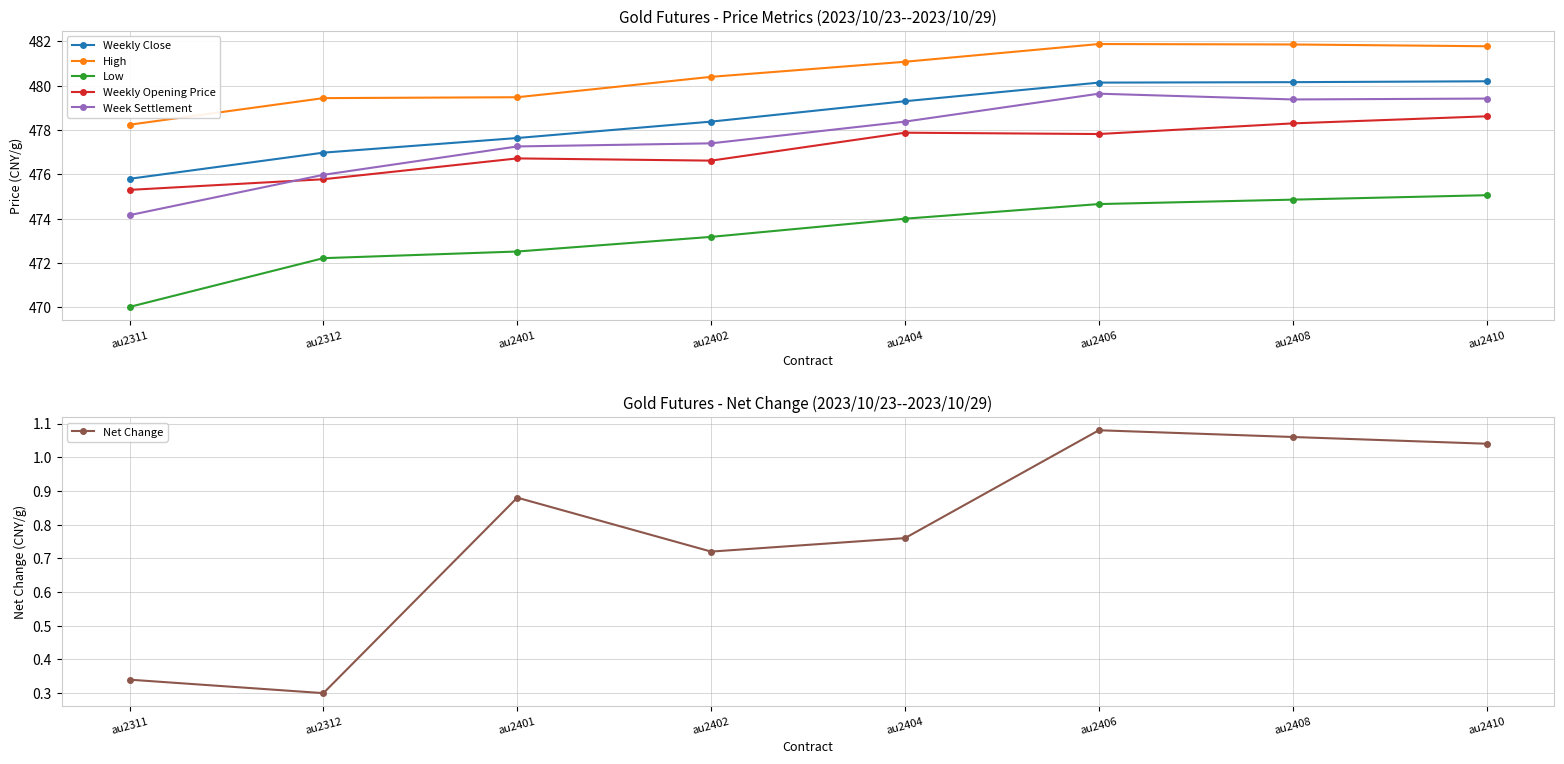

True or false: Week Settlement and Weekly Close intersect in this chart.

False